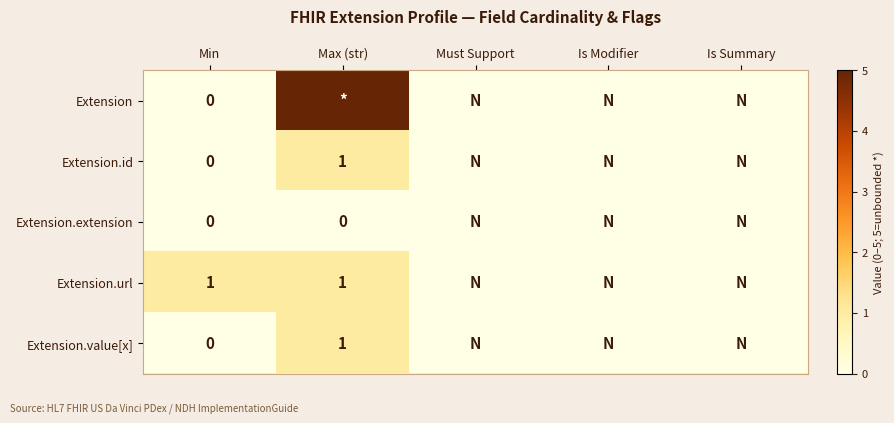

At which category is the sum across all series the highest?

Max (str)